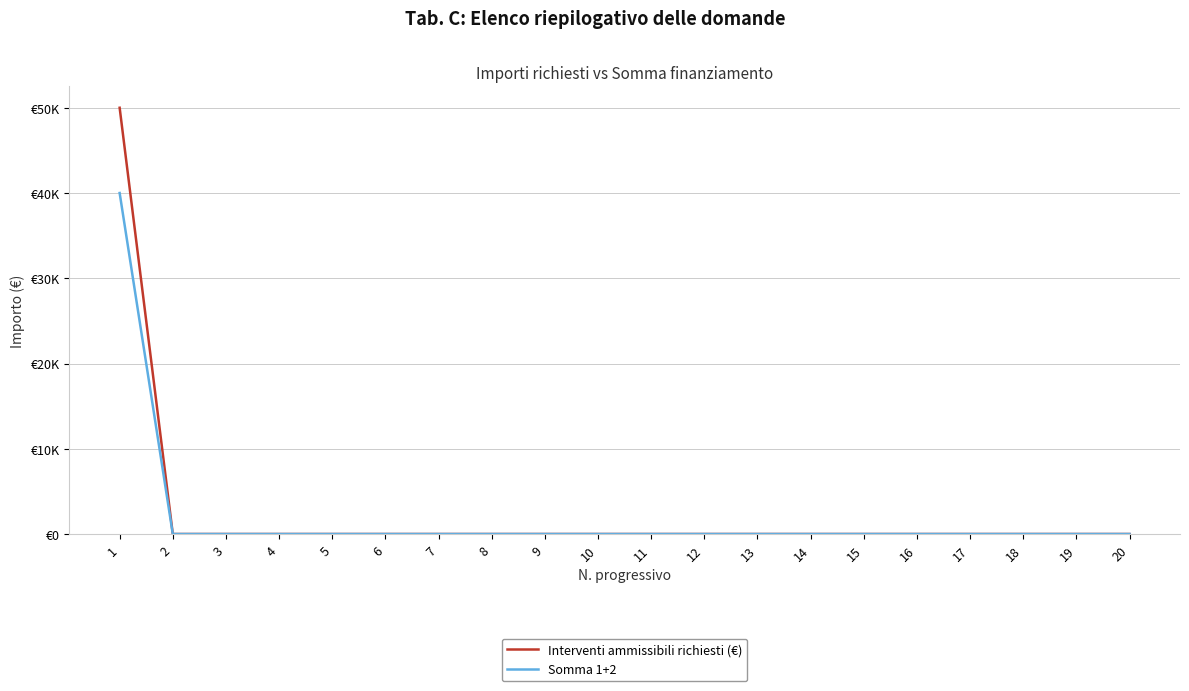

True or false: Somma 1+2 has a value of -16303 at 18.

False